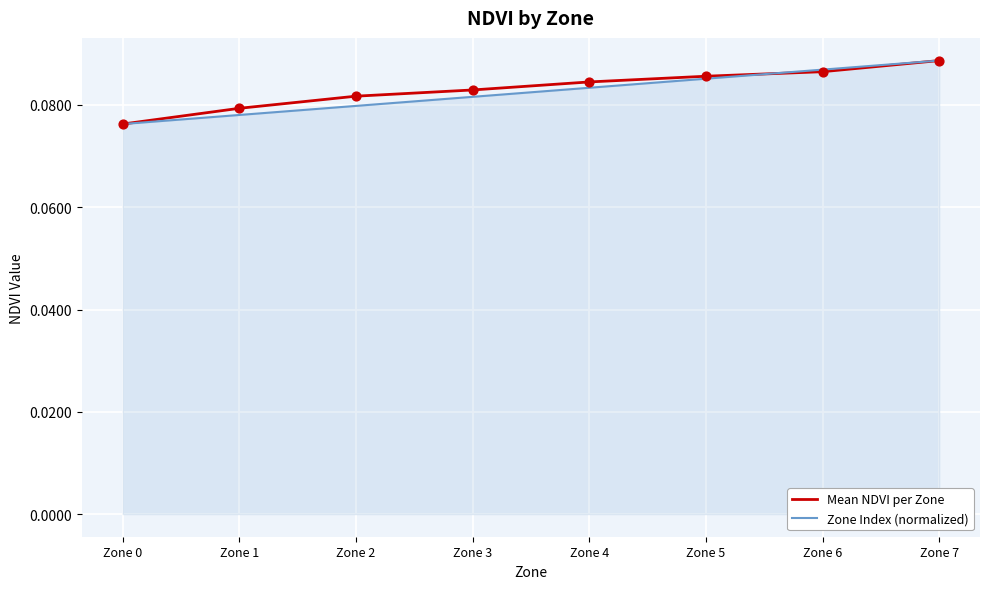

What are all the series names shown in the legend?

Mean NDVI per Zone, Zone Index (normalized)